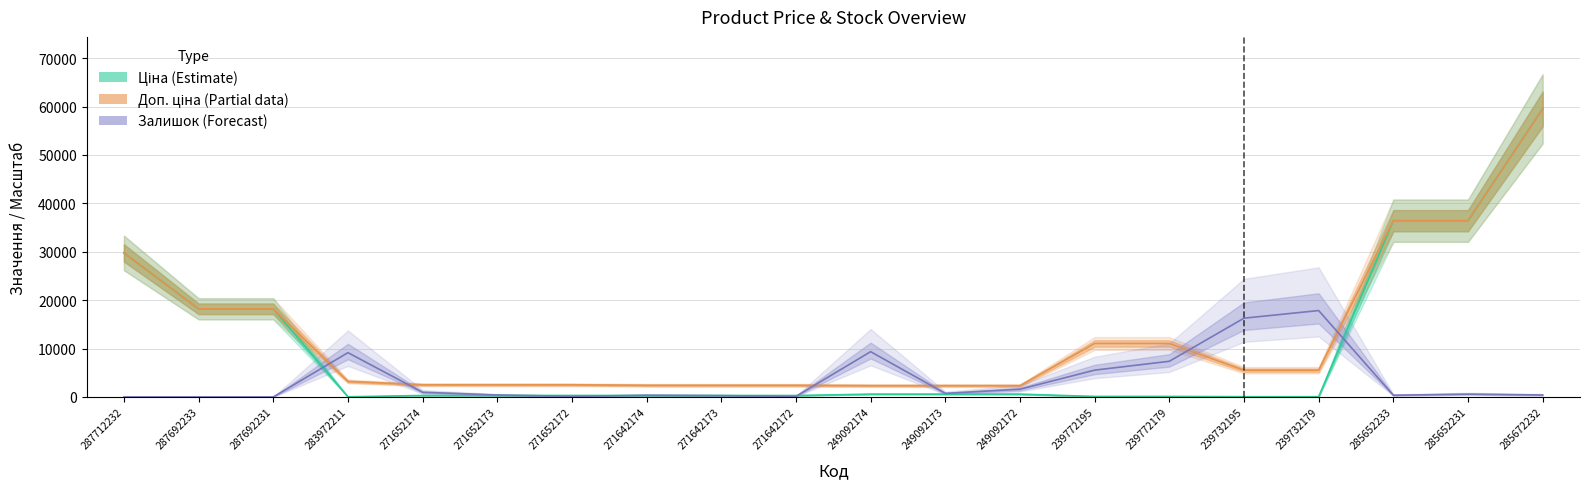

Which series ends up on top after the final intersection of Залишок (Forecast) and Ціна (Estimate)?

Ціна (Estimate)